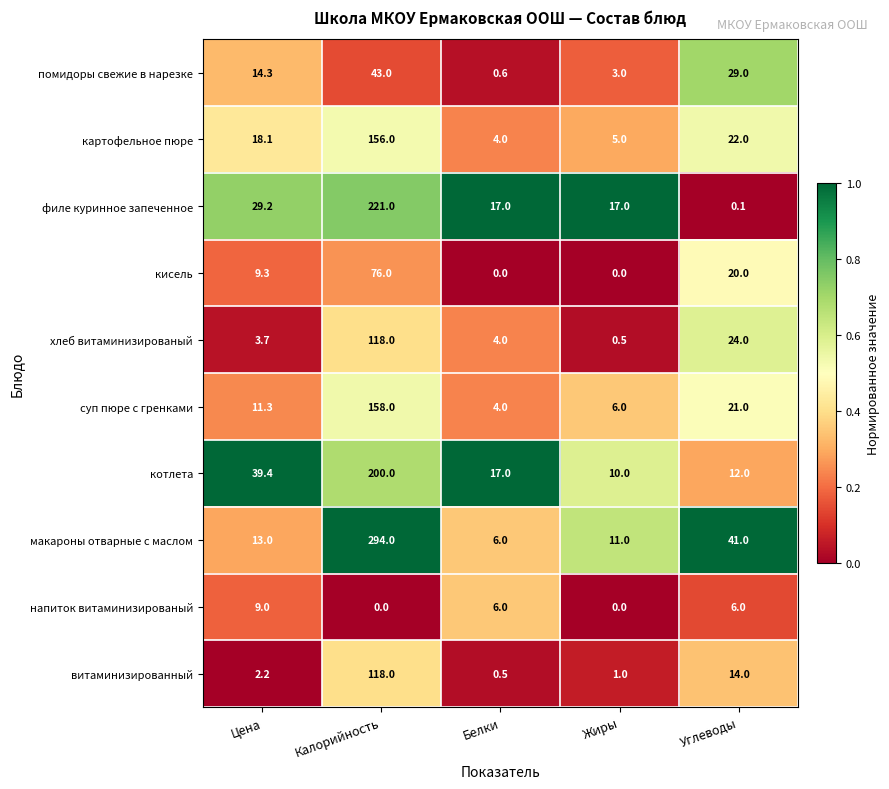

What is the greatest value displayed?

294.0